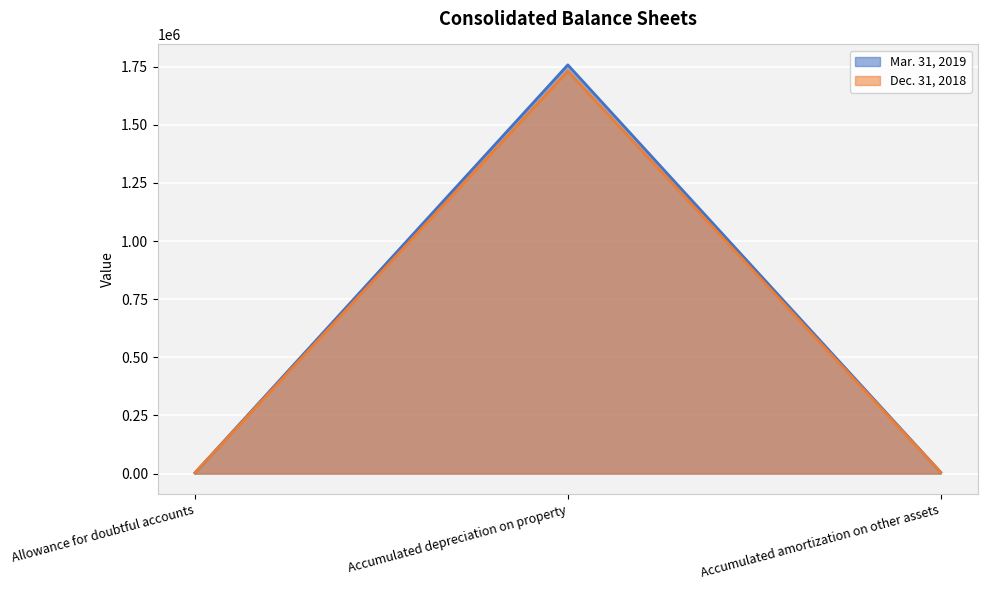

What is the minimum value shown in the chart?

3281